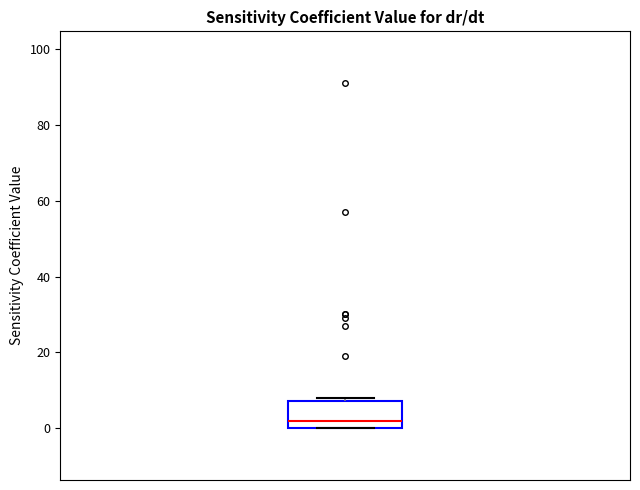

Transcribe this box plot: give where the median line is, the range the box spans, and where the two whiskers end, as read against the y-axis. The values are not printed on the chart, so give them approximately, as read against the axis.

median 2, box 0 to 8, whiskers 0 to 8 (just above the box's upper edge)